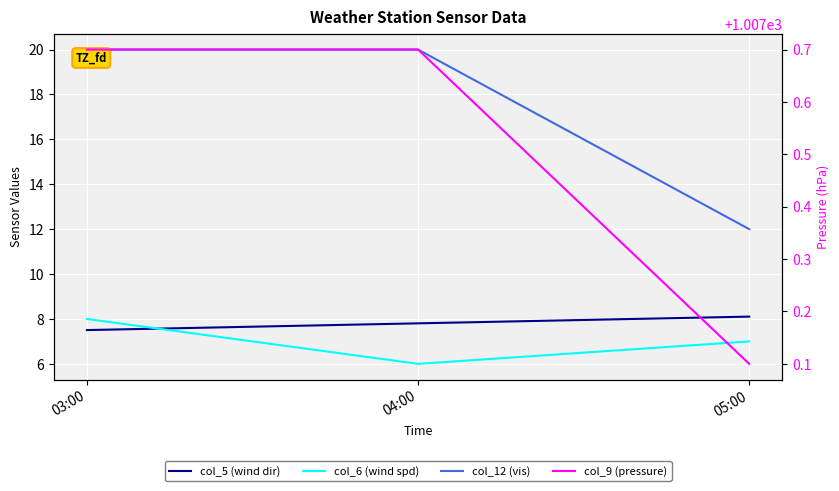

What is the value of the col_6 (wind spd) point at the 1st from the left?

8.0